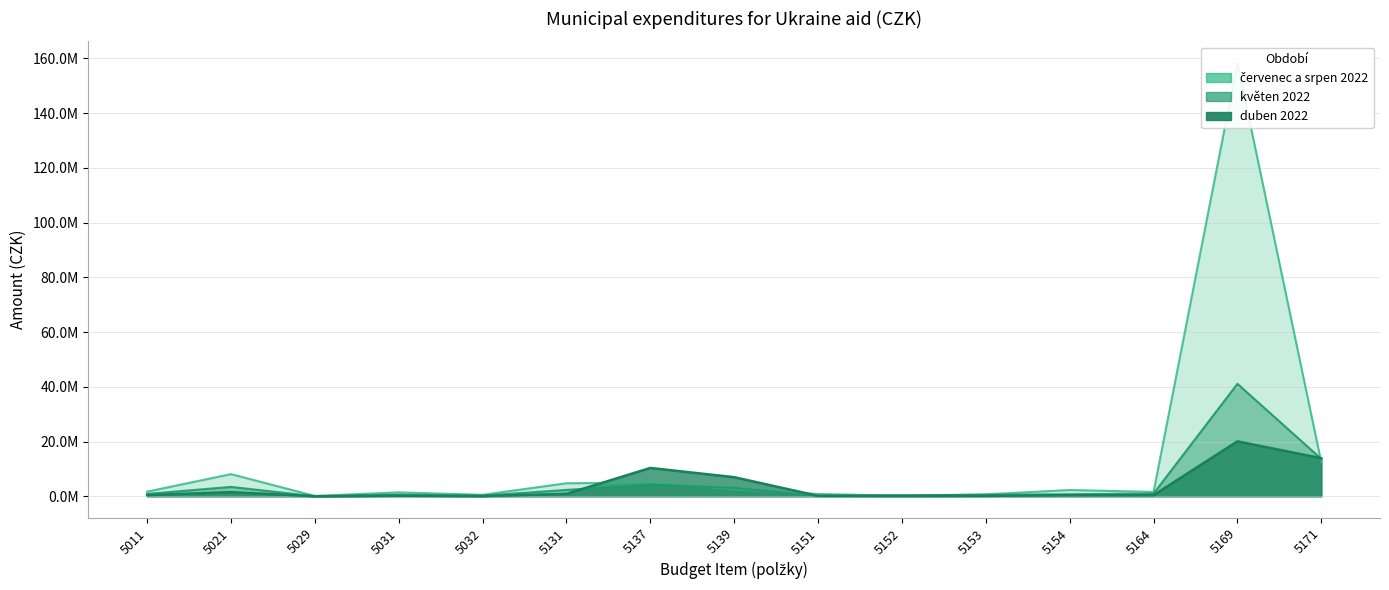

True or false: červenec a srpen 2022 and květen 2022 intersect in this chart.

True